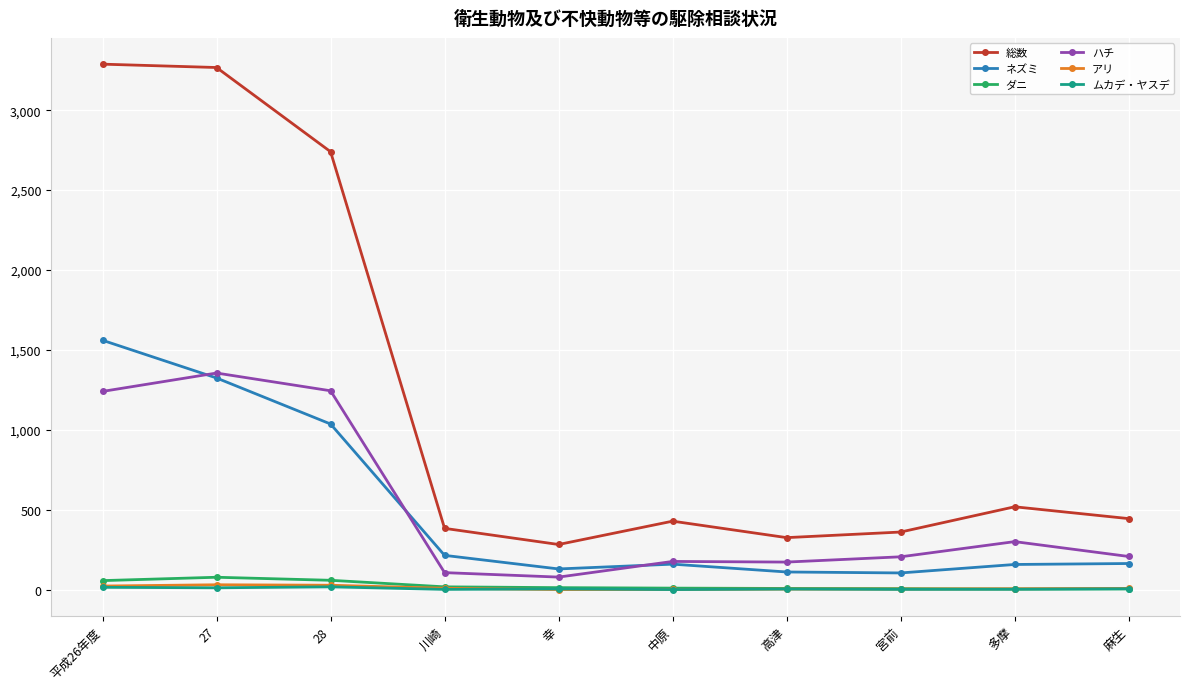

The value of アリ at 28 is 27. True or false?

True